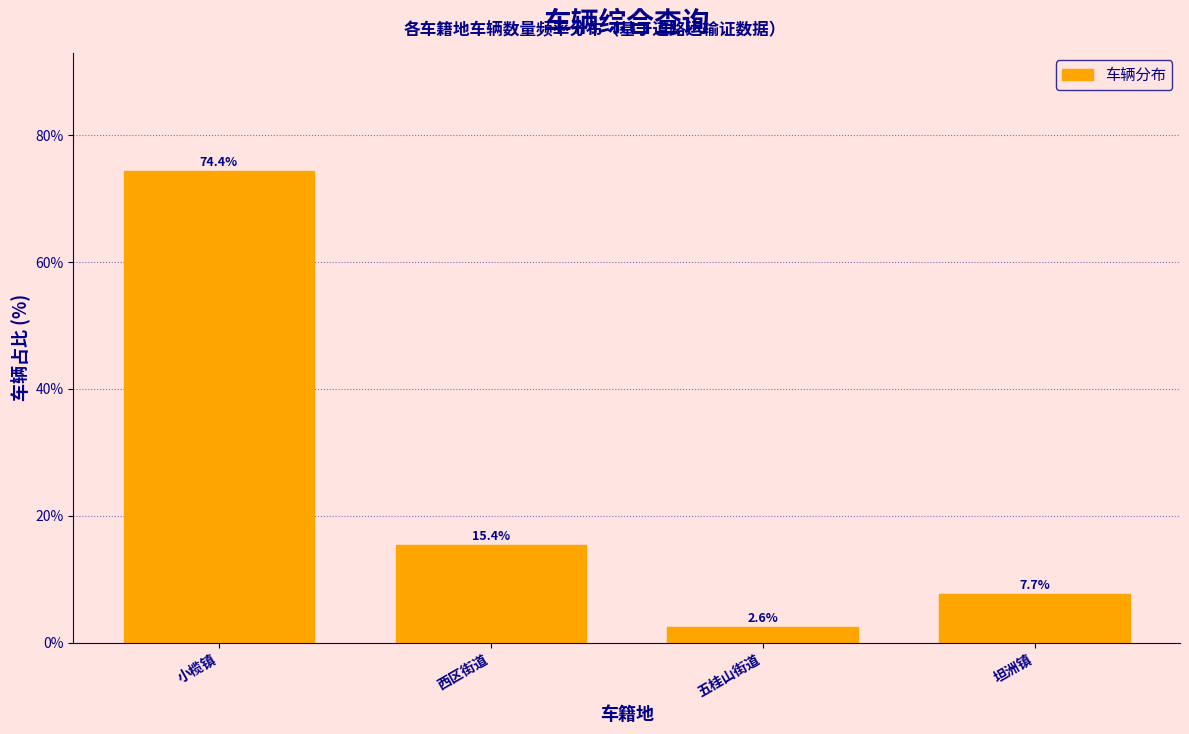

Reading left to right, list all the values displayed in this chart.

小榄镇=74.4	西区街道=15.4	五桂山街道=2.6	坦洲镇=7.7